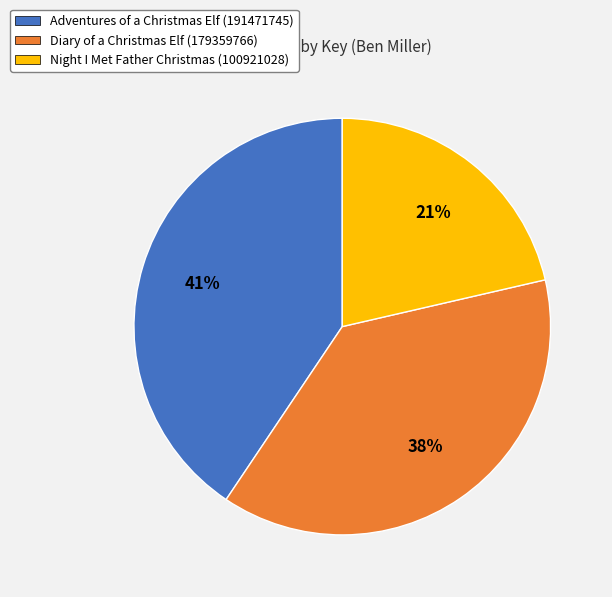

Do Adventures of a Christmas Elf (191471745) and Diary of a Christmas Elf (179359766) together represent more than half of the pie?

Yes